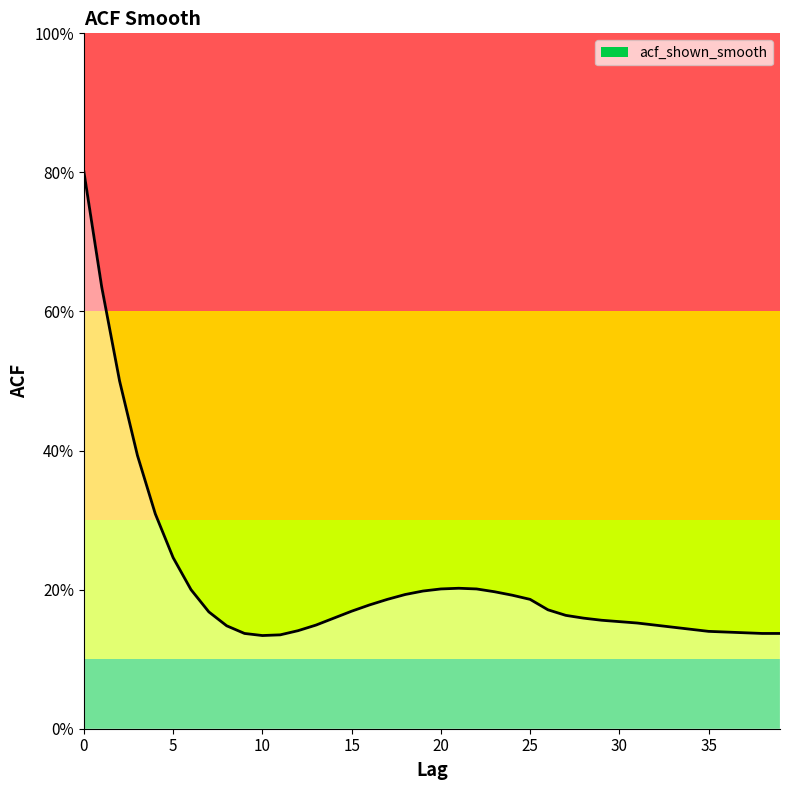

Does the chart display data point markers on the line(s)?

No